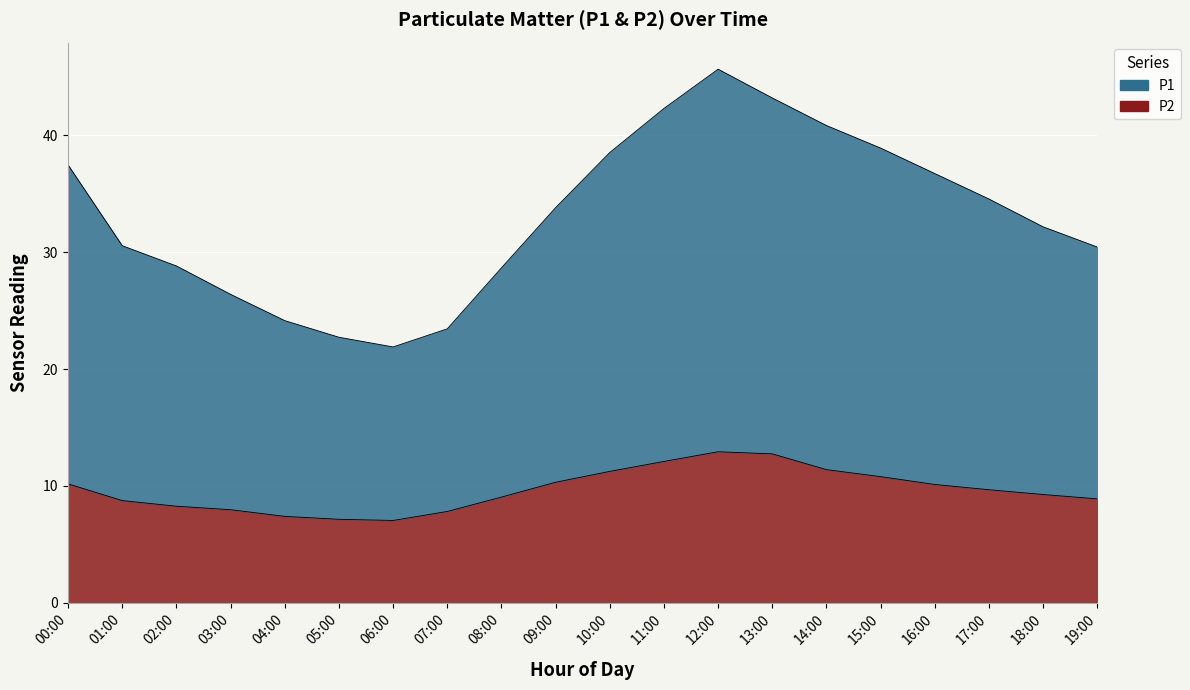

True or false: P2 and P1 cross at least once.

False